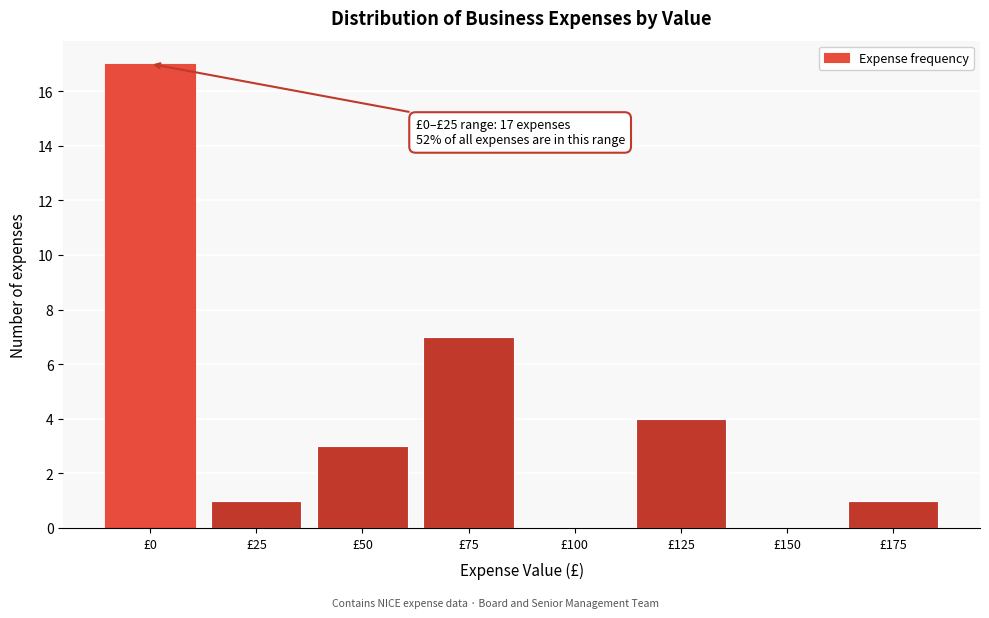

Reading left to right, extract all data points from this chart.

£0=17	£25=1	£50=3	£75=7	£100=0	£125=4	£150=0	£175=1